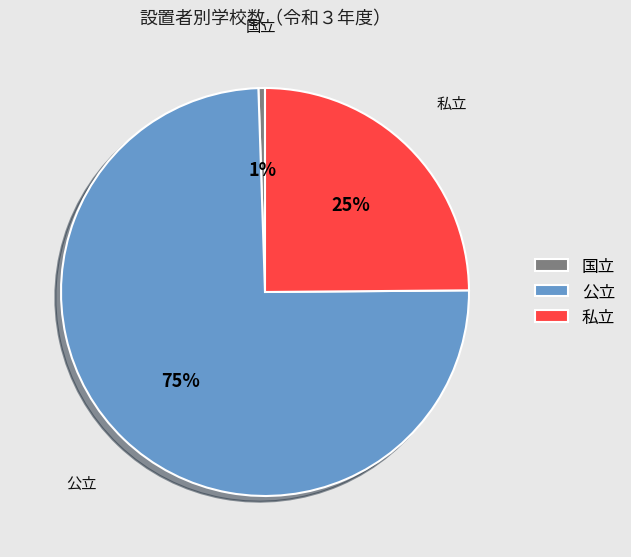

What is the smallest slice in the pie chart?

国立